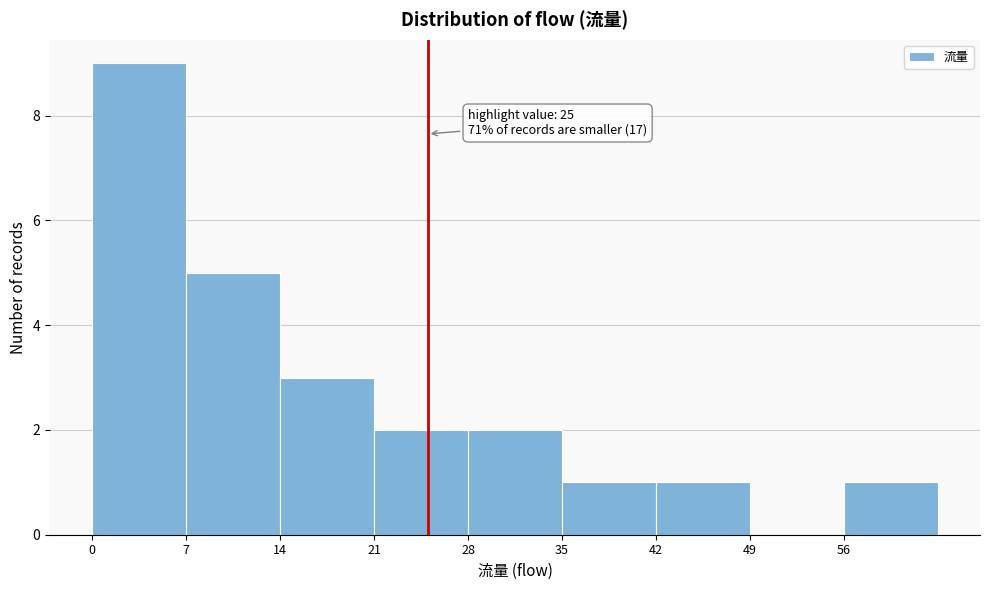

Over which range of the x-axis is the bar tallest?

0 to 7